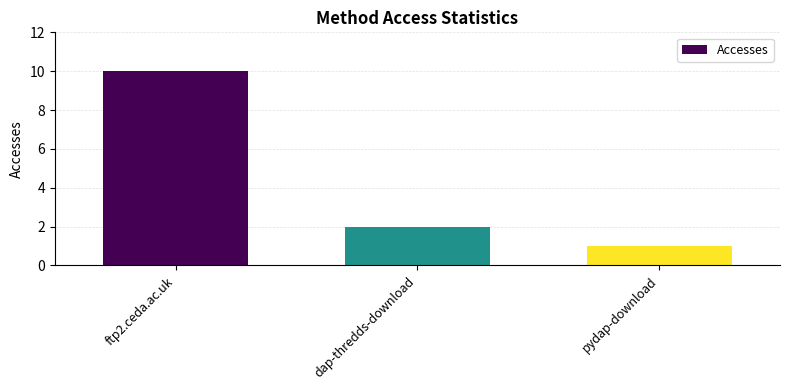

Count the number of data series in this chart.

1